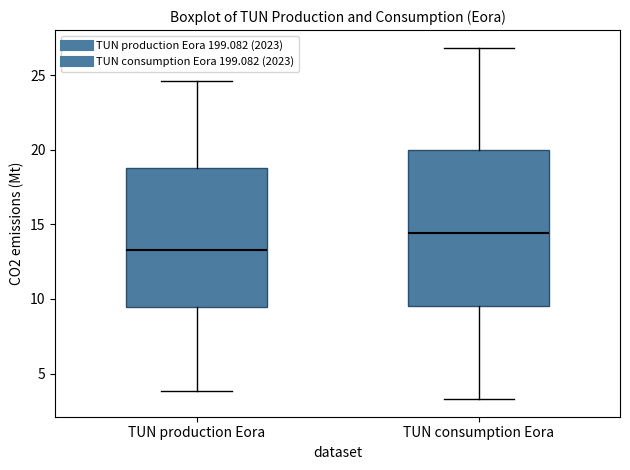

Comparing the boxes themselves (not the whiskers), which one is the tallest?

TUN consumption Eora